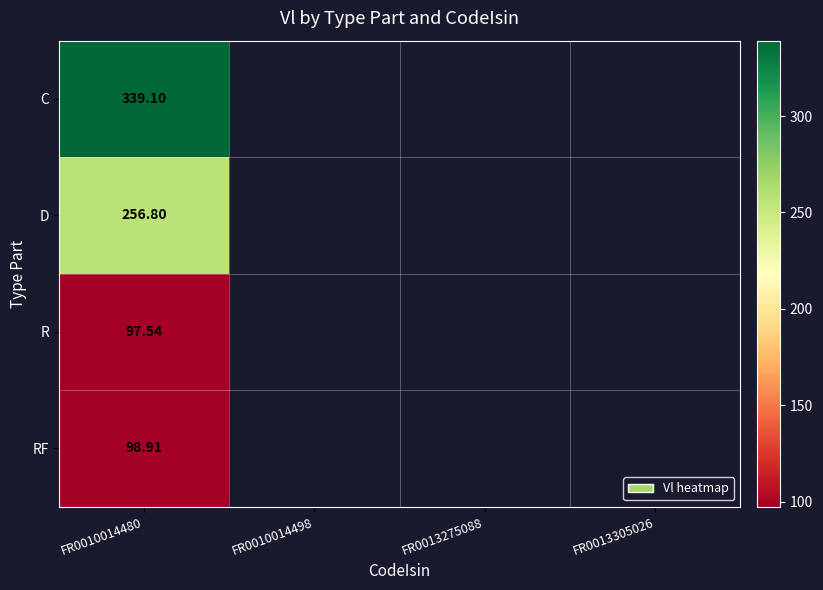

Between FR0010014498 and FR0010014480, which is larger?

FR0010014480